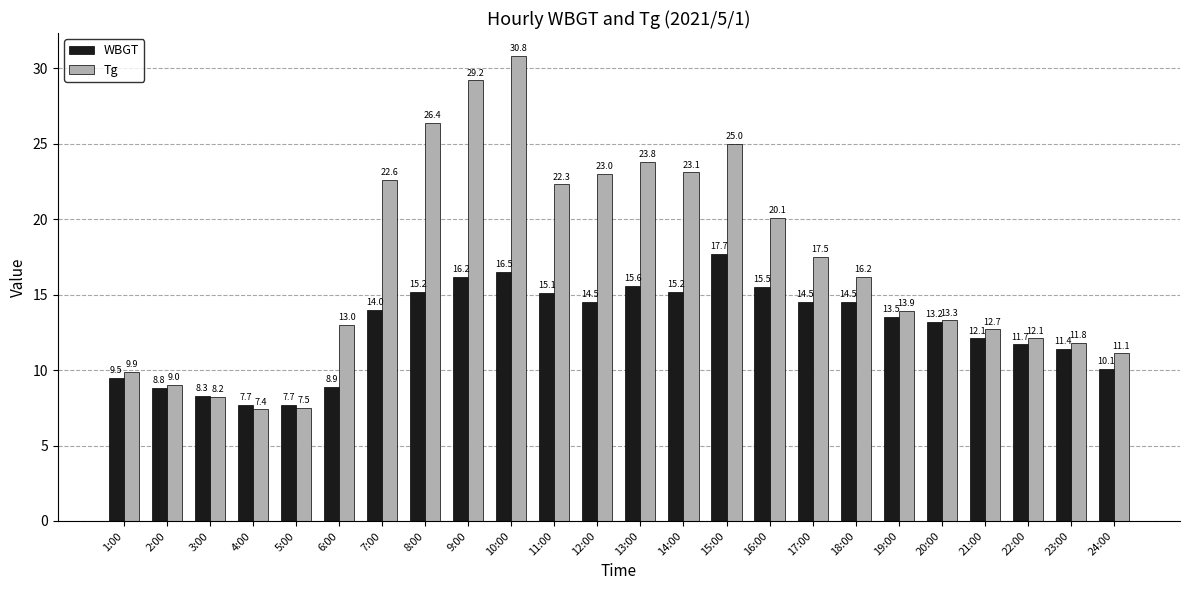

At 5:00, list the series in order from smallest to largest.

Tg, WBGT